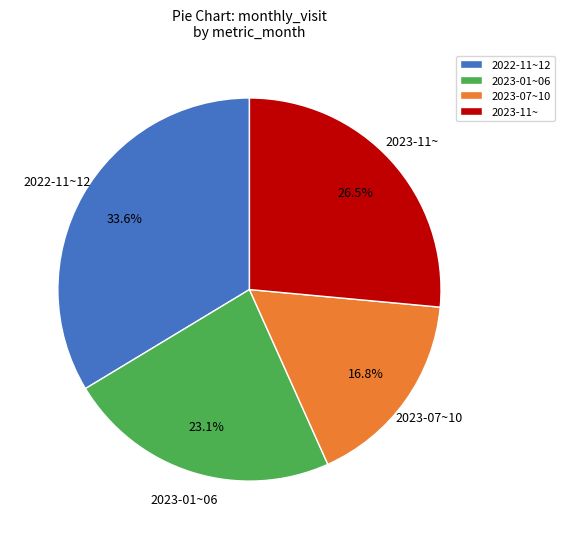

What percentage is NOT represented by 2023-11~?

73.5%